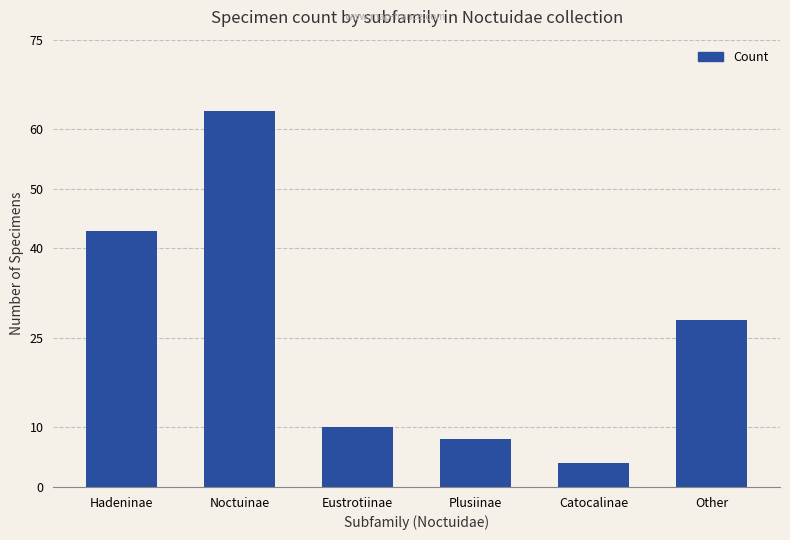

Between Noctuinae and Catocalinae, which is larger?

Noctuinae